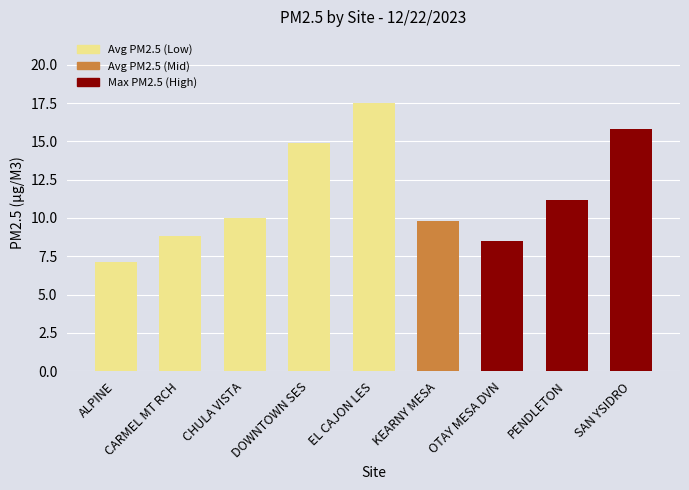

How many values are below 10?

4